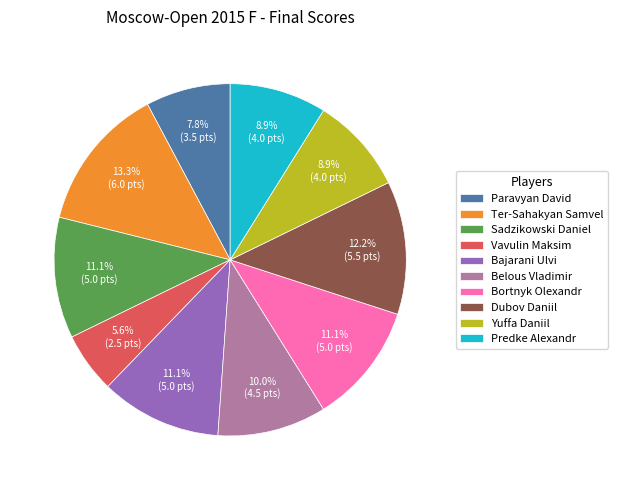

Which slice is the smallest?

Vavulin Maksim